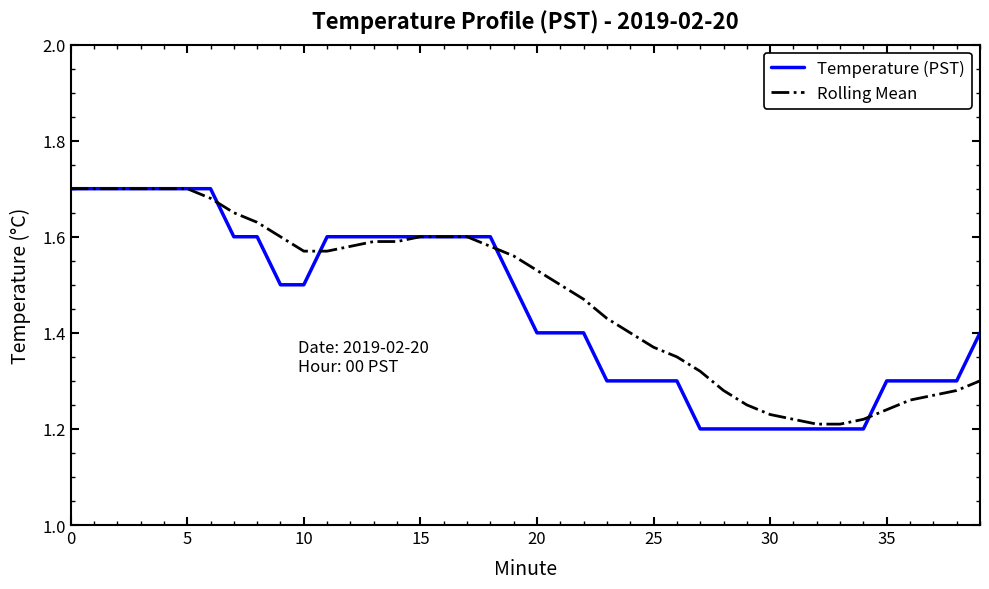

Which series has the widest spread of values?

Temperature (PST)